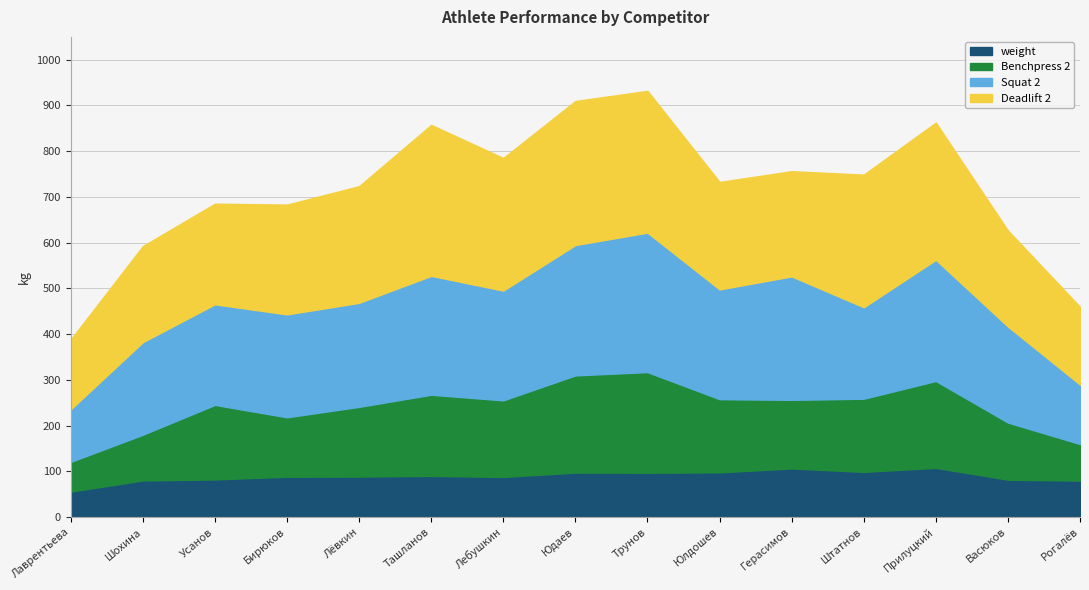

Reading left to right, what are all the values shown in this chart?

weight: 55.7	80.0	82.3	88.2	88.5	90.0	87.7	97.3	97.0	97.8	106.3	98.8	107.6	81.7	79.7
Squat 2: 115.0	202.5	220.0	225.0	227.5	260.0	240.0	285.0	305.0	240.0	270.0	200.0	265.0	210.0	130.0
Benchpress 2: 65.0	100.0	163.0	130.0	152.5	177.5	167.5	212.5	220.0	160.0	150.0	160.0	190.0	125.0	80.0
Deadlift 2: 152.5	210.0	220.0	240.0	255.0	330.0	290.0	315.0	310.0	235.0	230.0	290.0	300.0	210.0	170.0